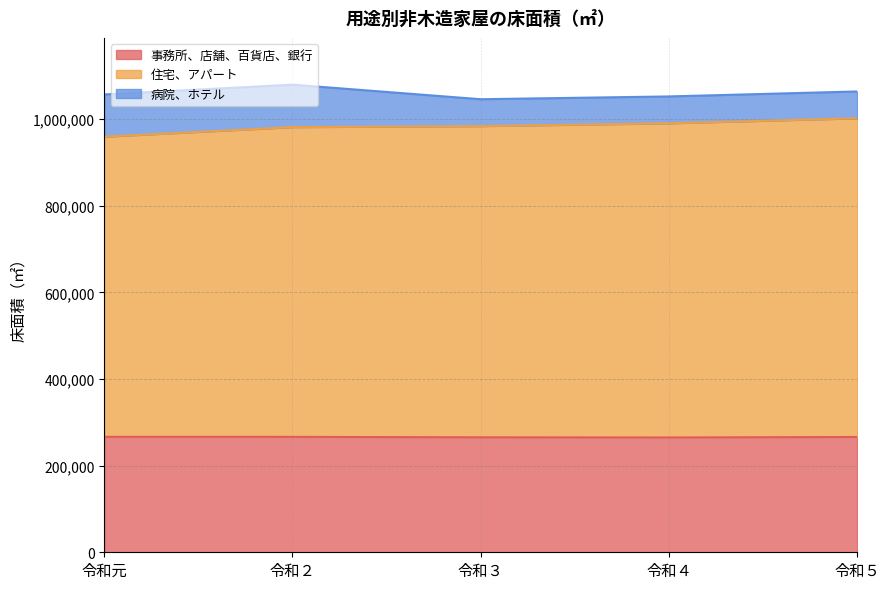

List the labels in order of 事務所、店舗、百貨店、銀行 value, smallest first.

令和４, 令和３, 令和５, 令和２, 令和元